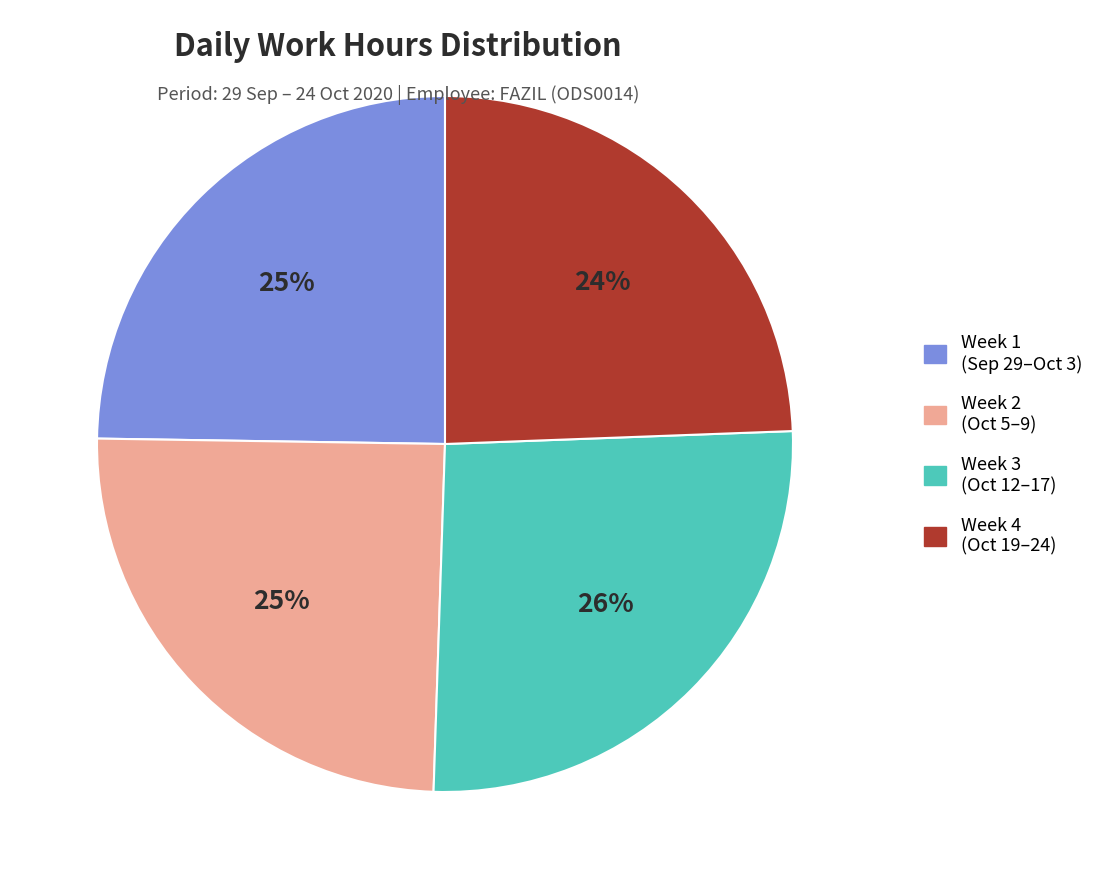

To the nearest percent, what is the average slice percentage?

25%